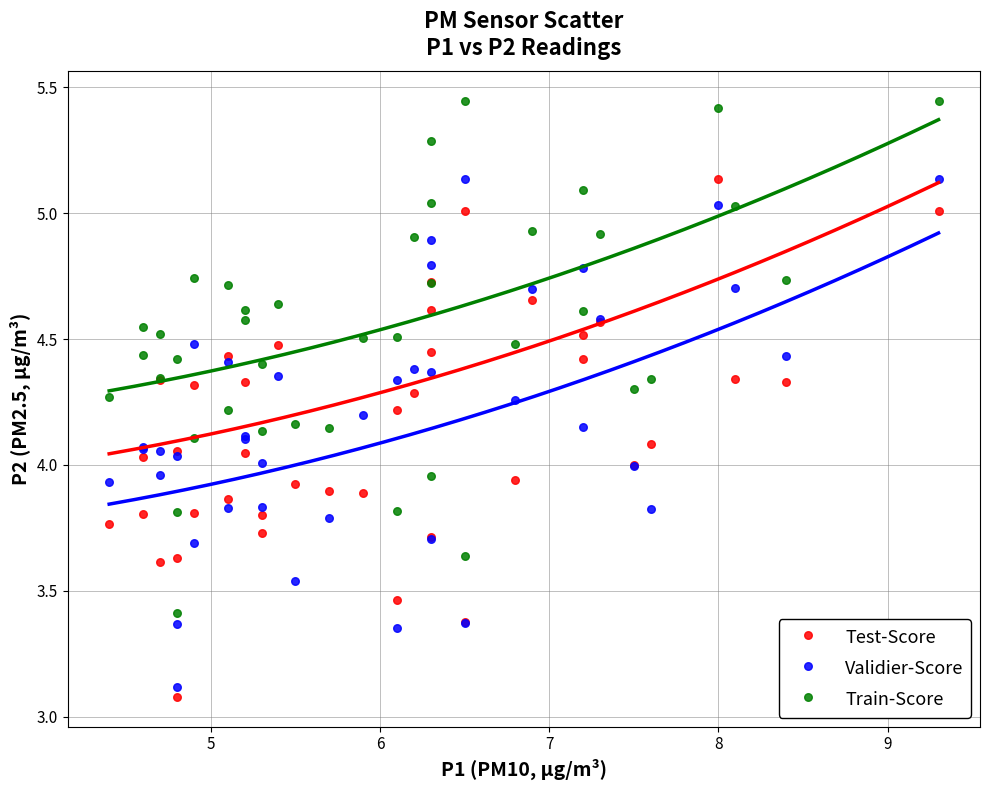

What are all the series names shown in the legend?

Test-Score, Validier-Score, Train-Score